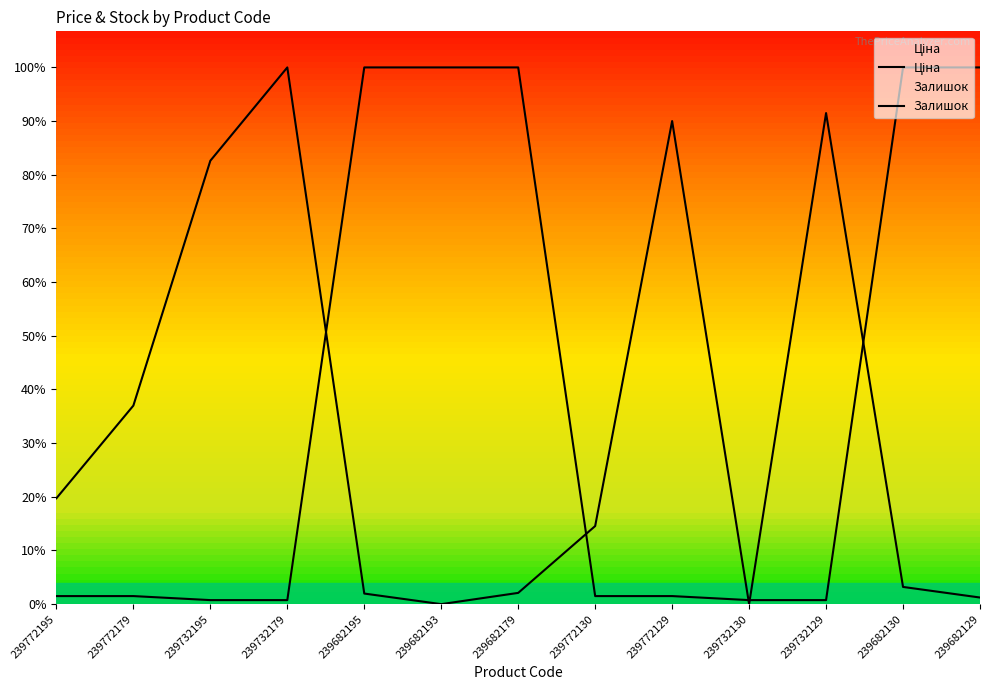

Rank the categories by Залишок value from lowest to highest.

239682193, 239732130, 239682129, 239682195, 239682179, 239682130, 239772130, 239772195, 239772179, 239732195, 239772129, 239732129, 239732179